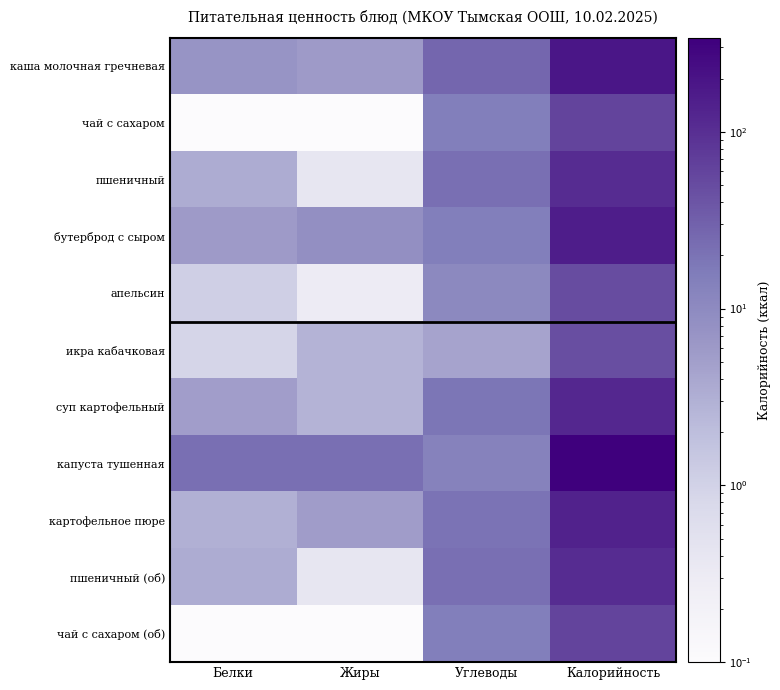

At Белки, list the series in order from smallest to largest.

чай с сахаром, чай с сахаром (об), икра кабачковая, апельсин, картофельное пюре, пшеничный, пшеничный (об), суп картофельный, бутерброд с сыром, каша молочная гречневая, капуста тушенная